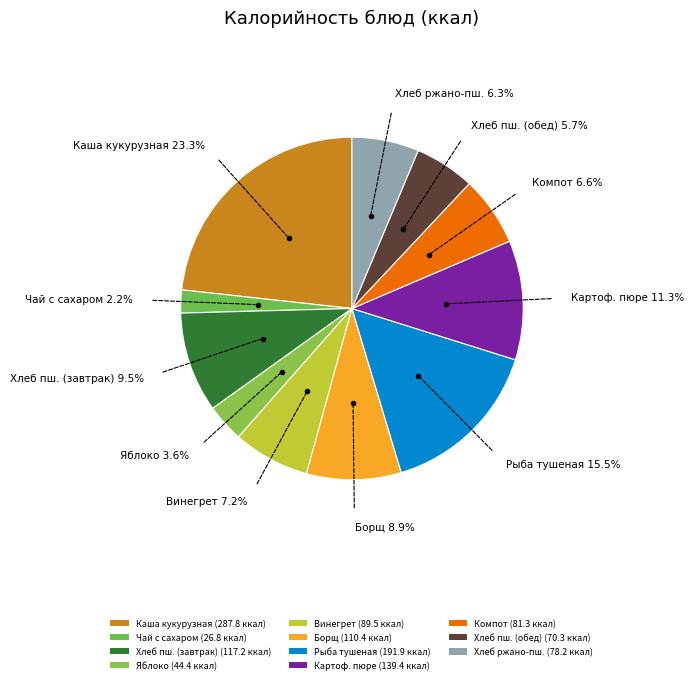

To the nearest percent, what is the difference between the largest and smallest slice percentages?

21%